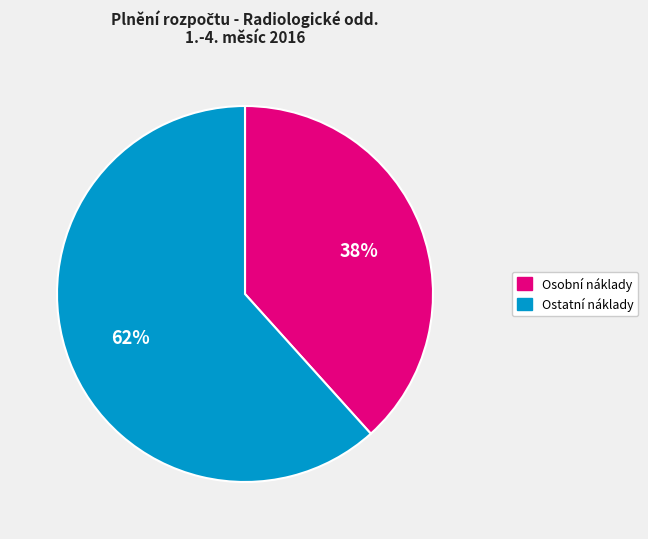

Is there any slice that represents more than half of the pie?

Yes